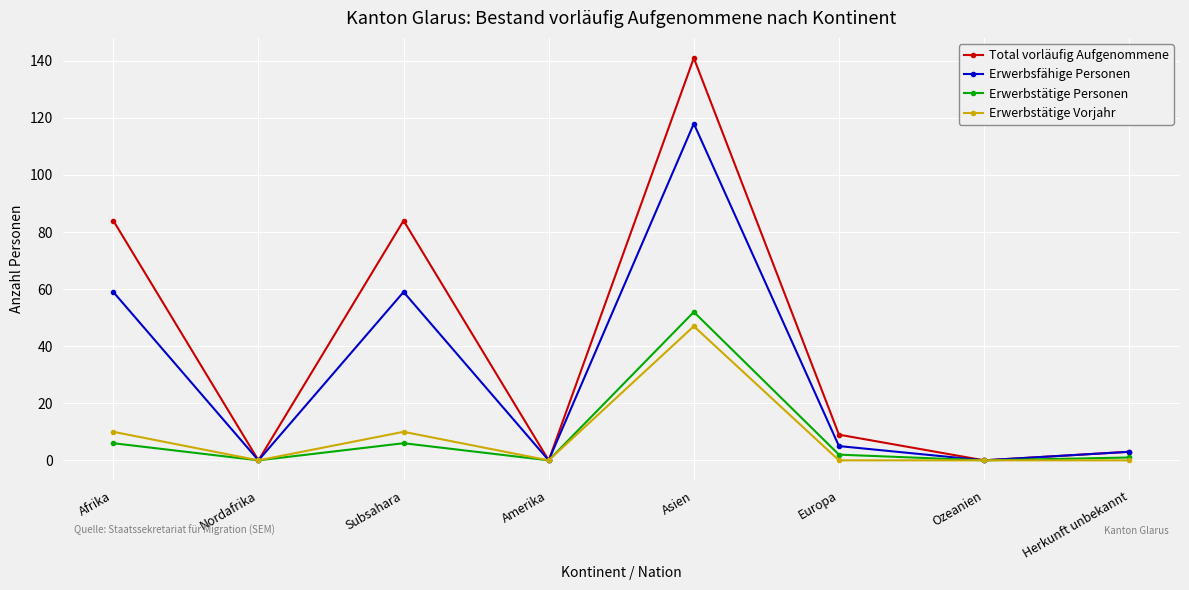

Where is the first local minimum for Erwerbstätige Vorjahr?

Nordafrika